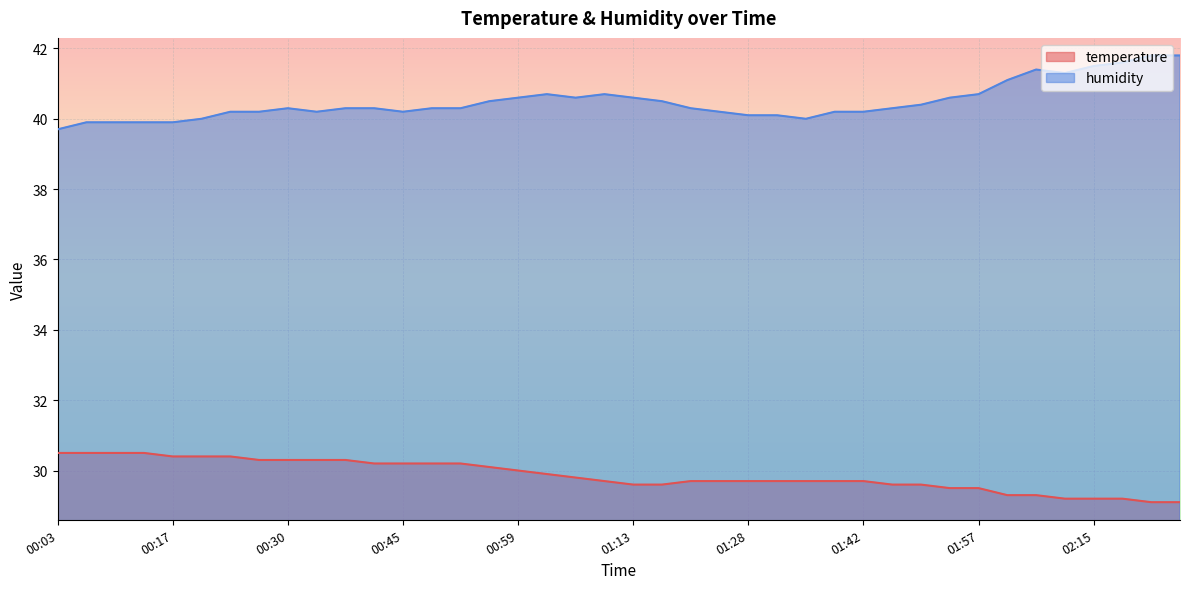

Does the chart display data point markers on the line(s)?

No